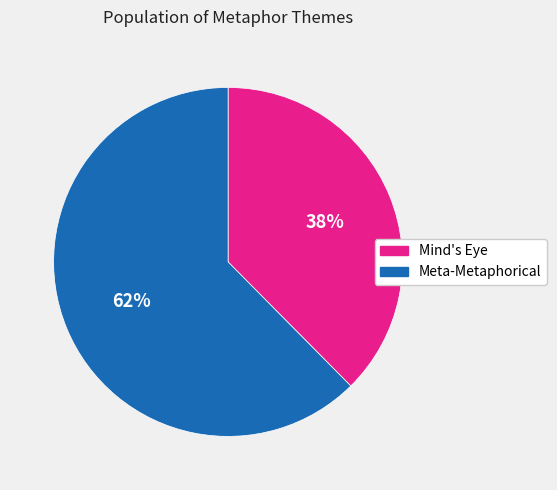

What is the smallest slice in the pie chart?

Mind's Eye